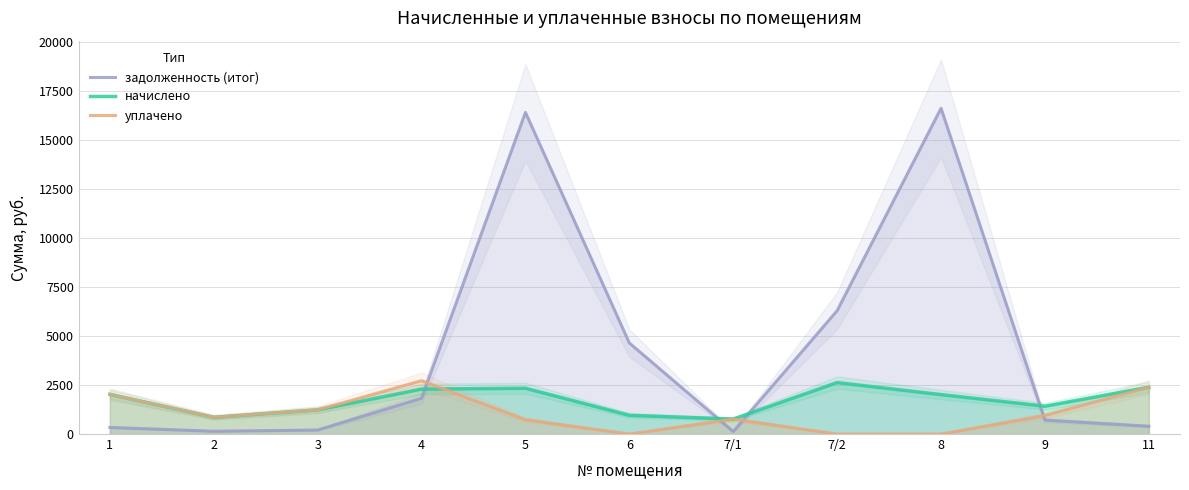

Reading left to right, what are all the values shown in this chart?

задолженность (итог): 1=337.0	2=141.8	3=205.2	4=1824.1	5=16390.6	6=4639.0	7/1=126.7	7/2=6286.5	8=16601.9	9=709.4	11=397.4
начислено: 1=2021.8	2=851.0	3=1231.2	4=2289.6	5=2332.8	6=954.7	7/1=760.3	7/2=2621.9	8=2008.8	9=1417.0	11=2384.6
уплачено: 1=2021.8	2=851.0	3=1231.2	4=2720.1	5=730.0	6=0.0	7/1=760.3	7/2=0.0	8=0.0	9=944.7	11=2384.6